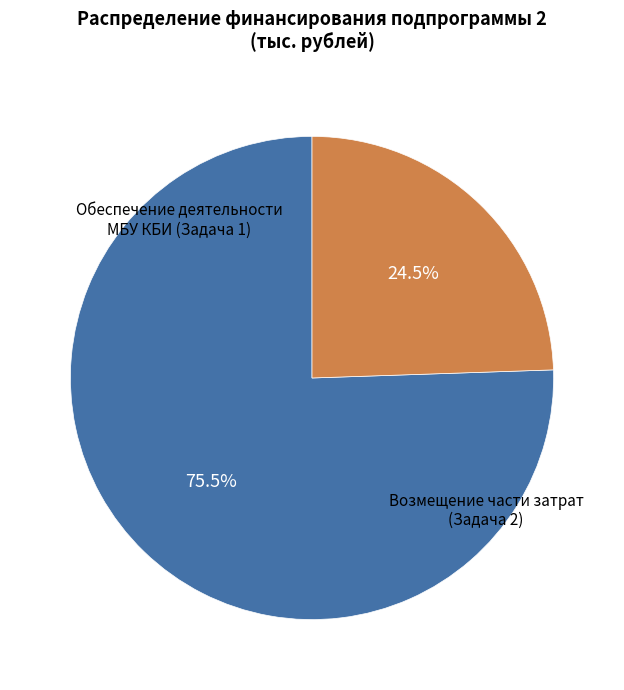

Is there a majority slice in this chart?

Yes